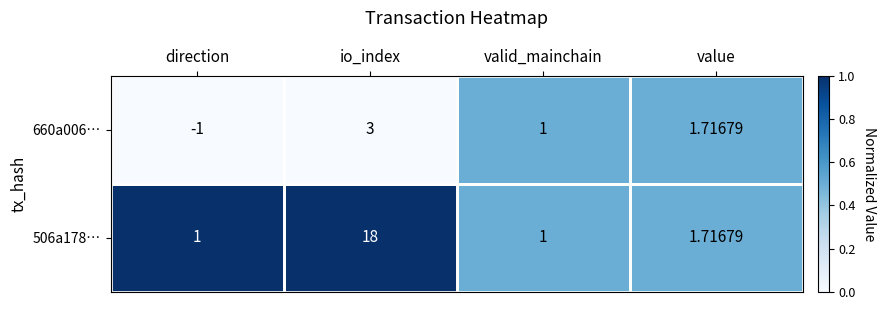

How many values in the 506a178… series exceed 1?

2